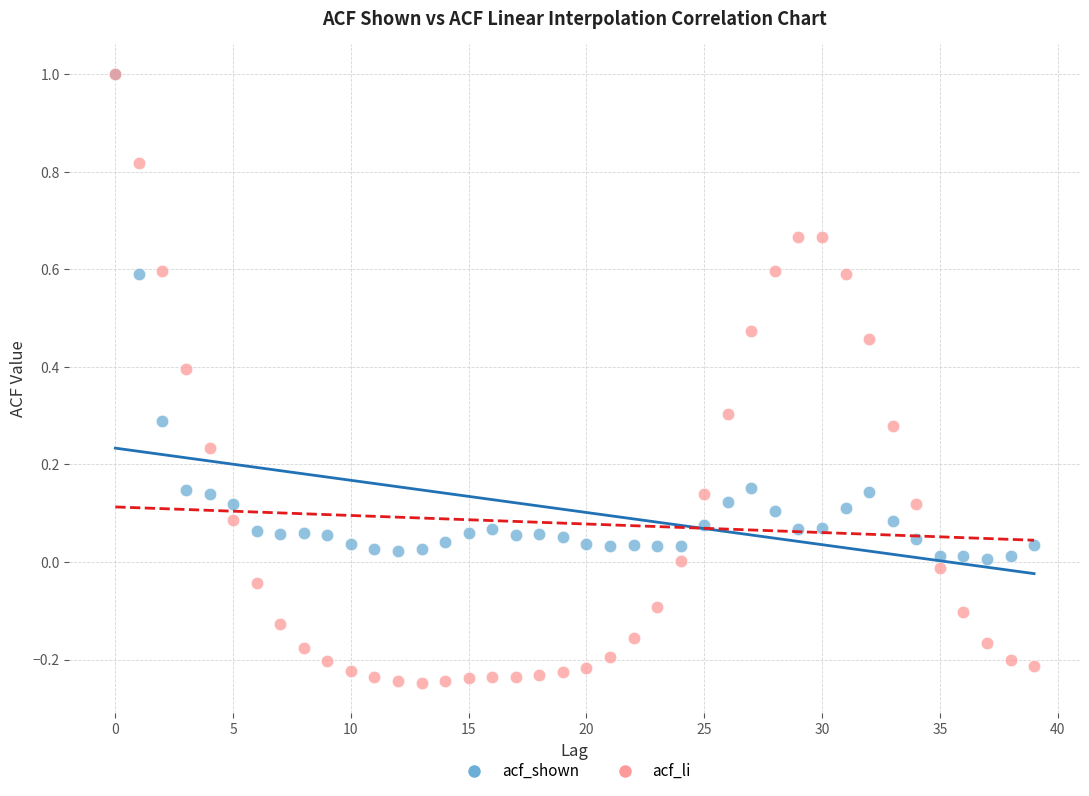

What are all the series names shown in the legend?

acf_shown, acf_li